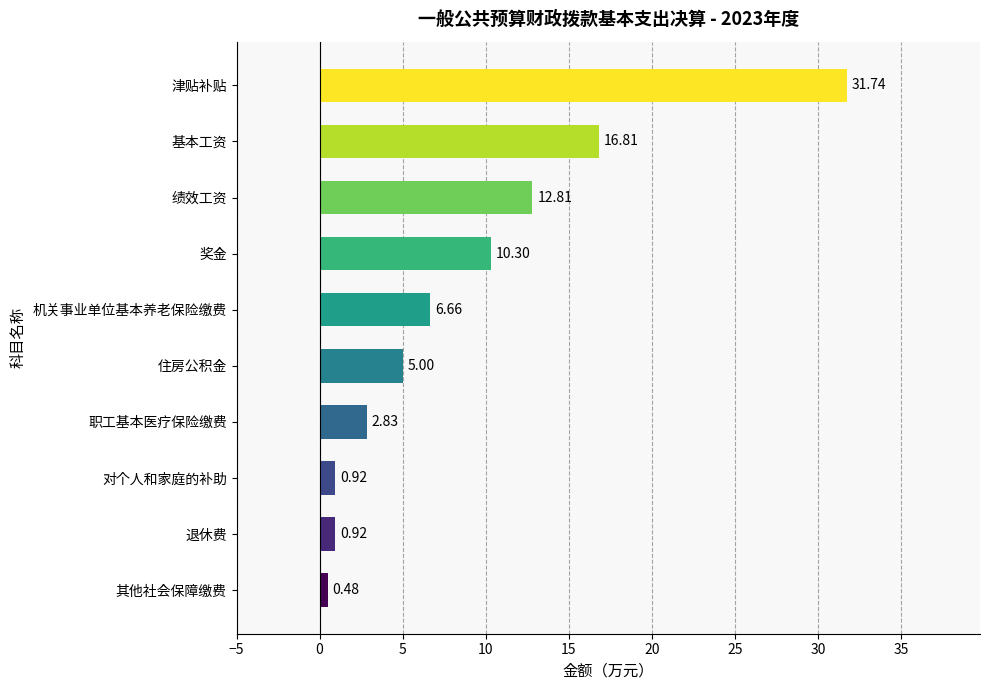

Which category has the lowest value across all series?

其他社会保障缴费